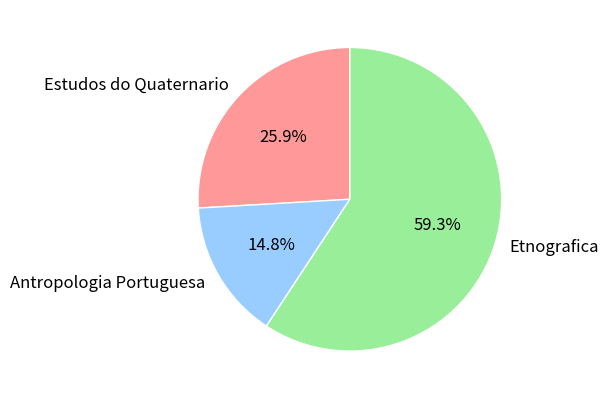

What percentage do Antropologia Portuguesa and Etnografica together represent?

74.1%